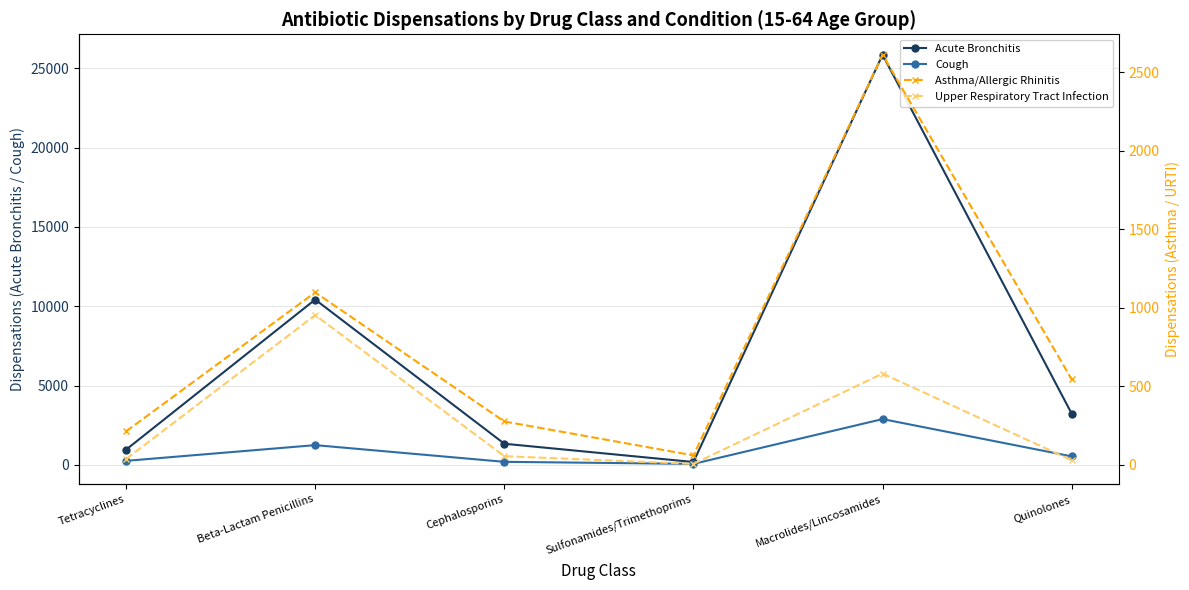

What is the highest value of the Cough series?

2888